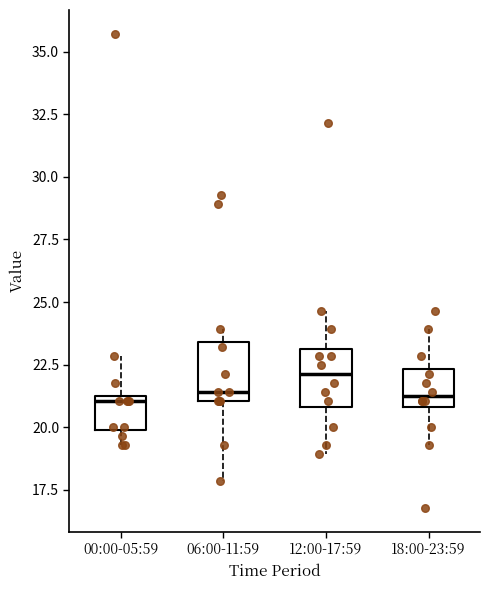

Which box has the highest median line?

12:00-17:59